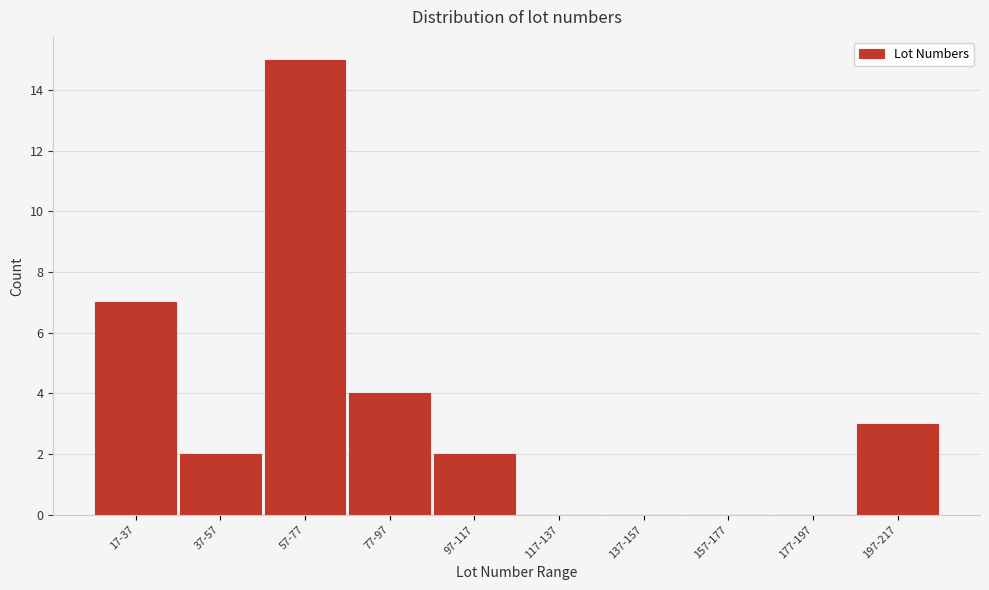

Reading left to right, list all the values displayed in this chart.

17-37=7	37-57=2	57-77=15	77-97=4	97-117=2	117-137=0	137-157=0	157-177=0	177-197=0	197-217=3